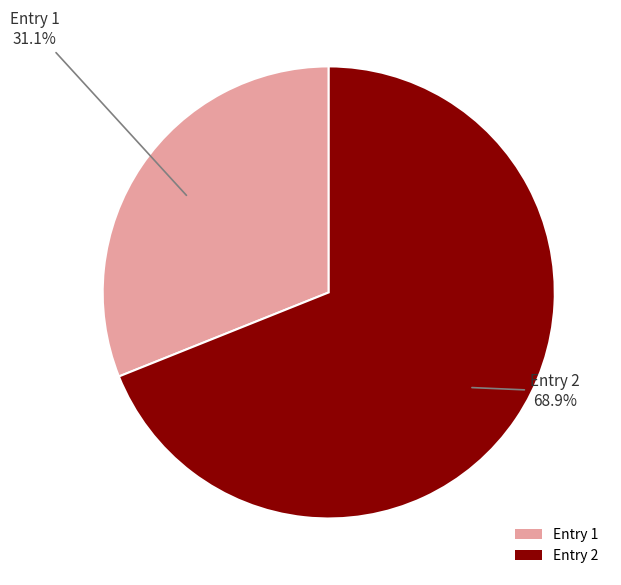

Rank the categories by value from lowest to highest.

Entry 1, Entry 2